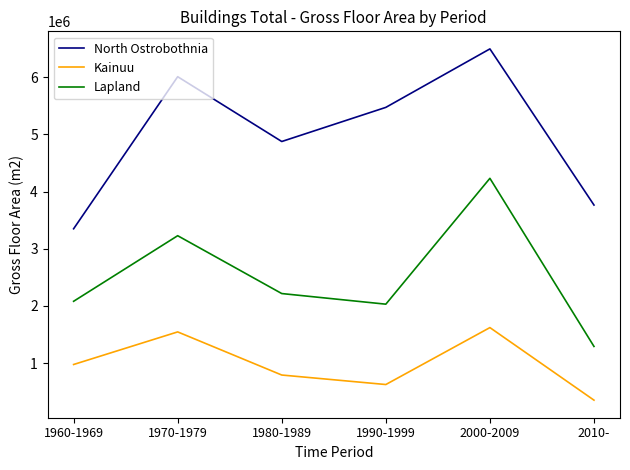

What is the lowest value of the Lapland series?

1291140